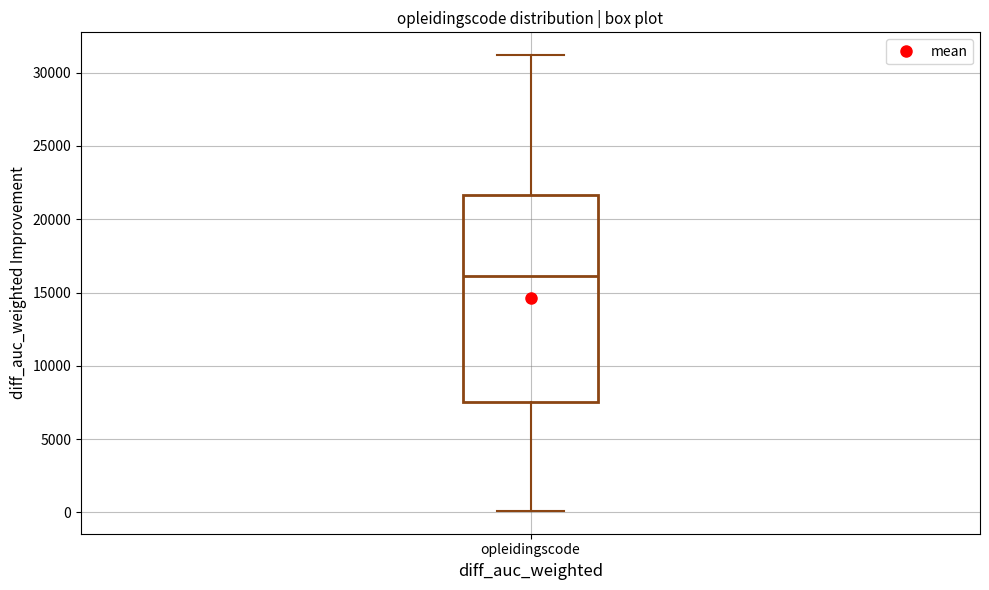

Transcribe this box plot: give where the median line is, the range the box spans, and where the two whiskers end, as read against the y-axis. The values are not printed on the chart, so give them approximately, as read against the axis.

median 16000, box 7500 to 21500, whiskers 0 to 31000